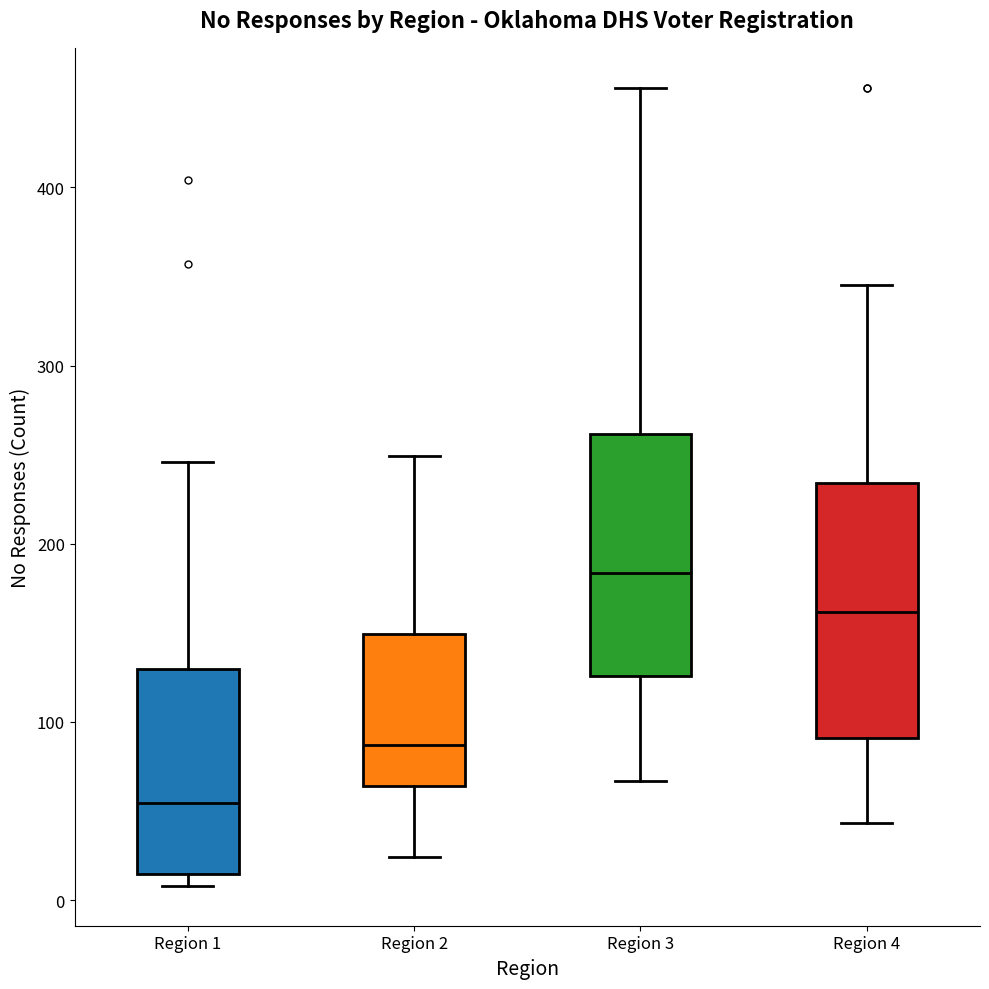

Reading left to right, transcribe this box plot: for each box, give where its median line is, the range the box spans, and where its two whiskers end, as read against the y-axis. The values are not printed on the chart, so give them approximately, as read against the axis.

Region 1: median 50, box 10 to 130, whiskers 10 (just below the box's lower edge) to 250
Region 2: median 90, box 60 to 150, whiskers 20 to 250
Region 3: median 180, box 130 to 260, whiskers 70 to 460
Region 4: median 160, box 90 to 230, whiskers 40 to 350